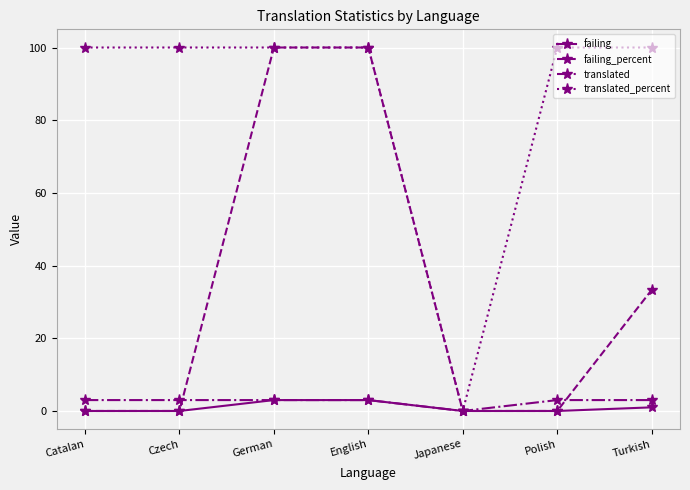

How many lines are shown in the chart?

4